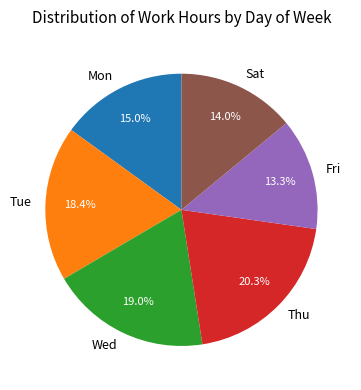

What is the total percentage of Fri and Mon?

28.3%